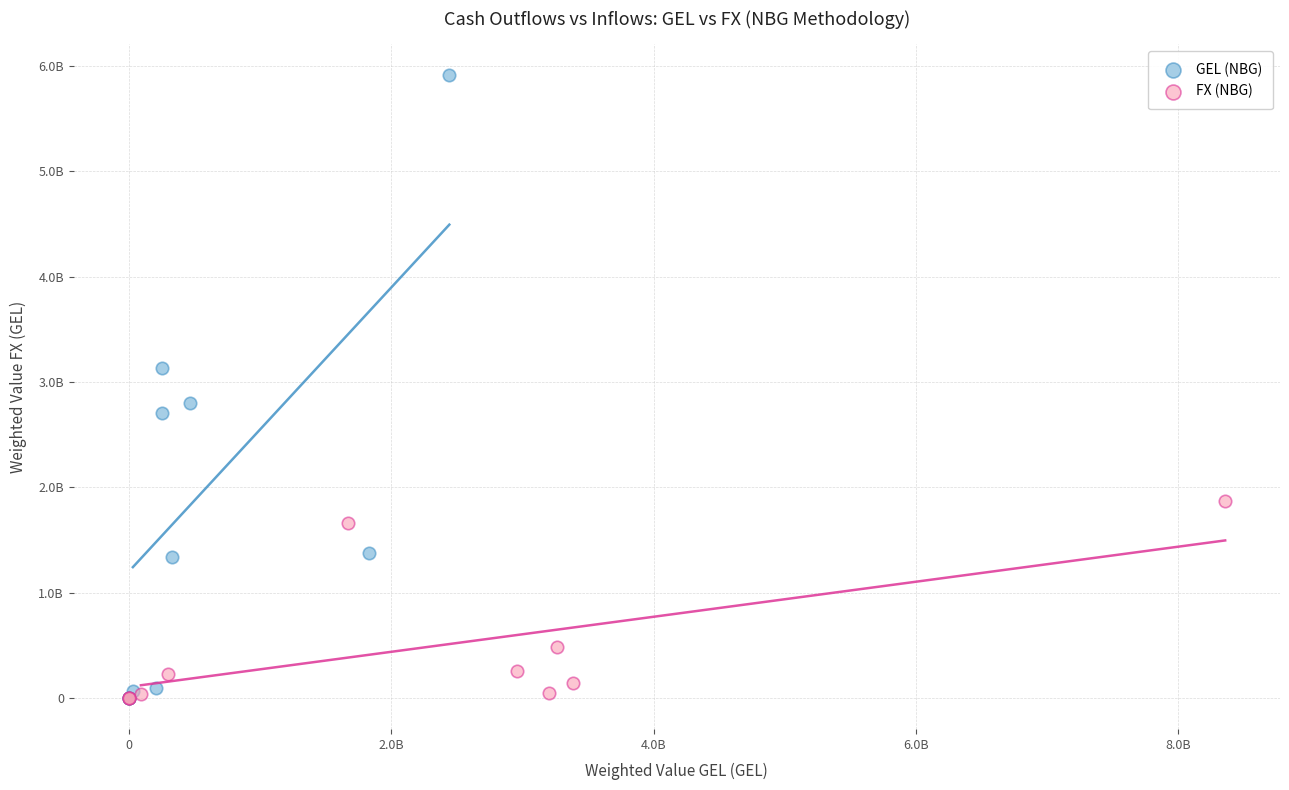

Which series has the largest Y range (max minus min)?

GEL (NBG)